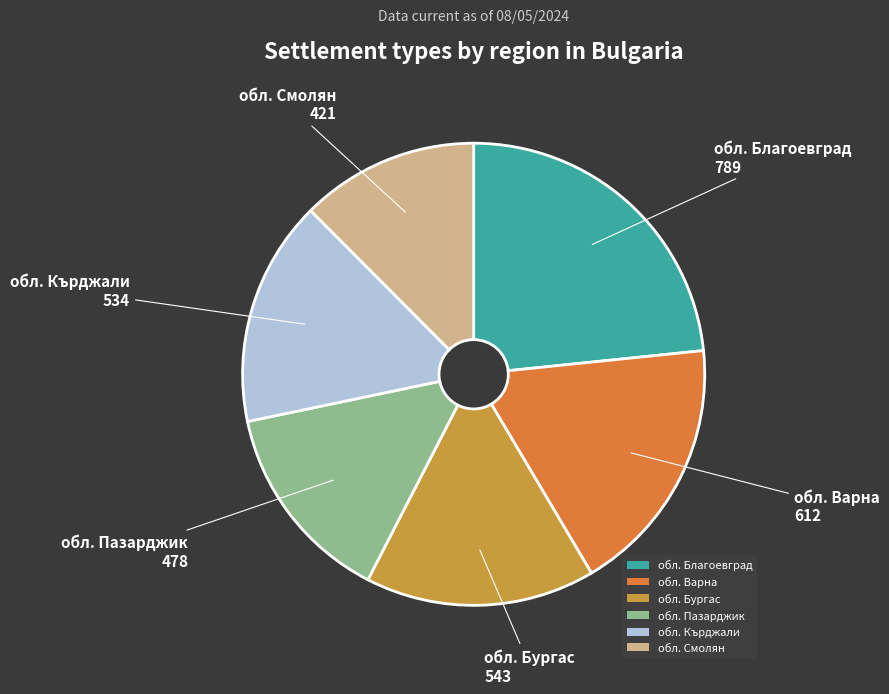

Is it true that обл. Варна is 9% of the pie?

False